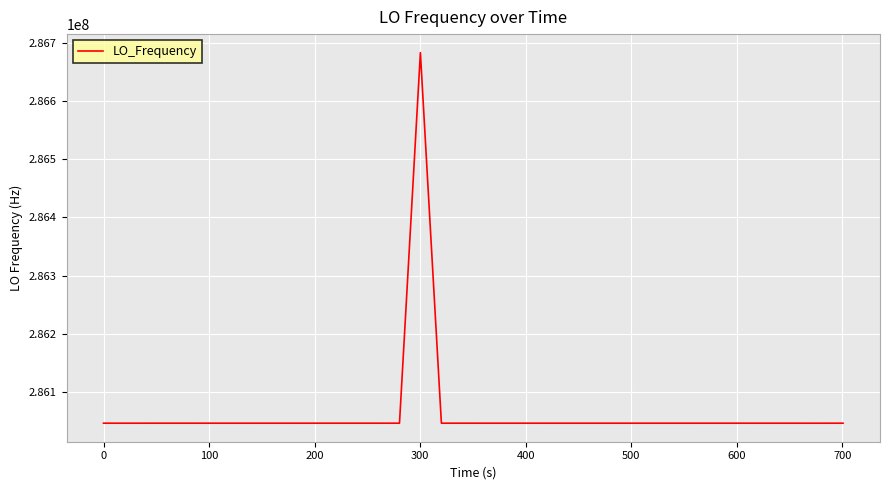

What is the difference between the maximum and minimum values?

635719.5